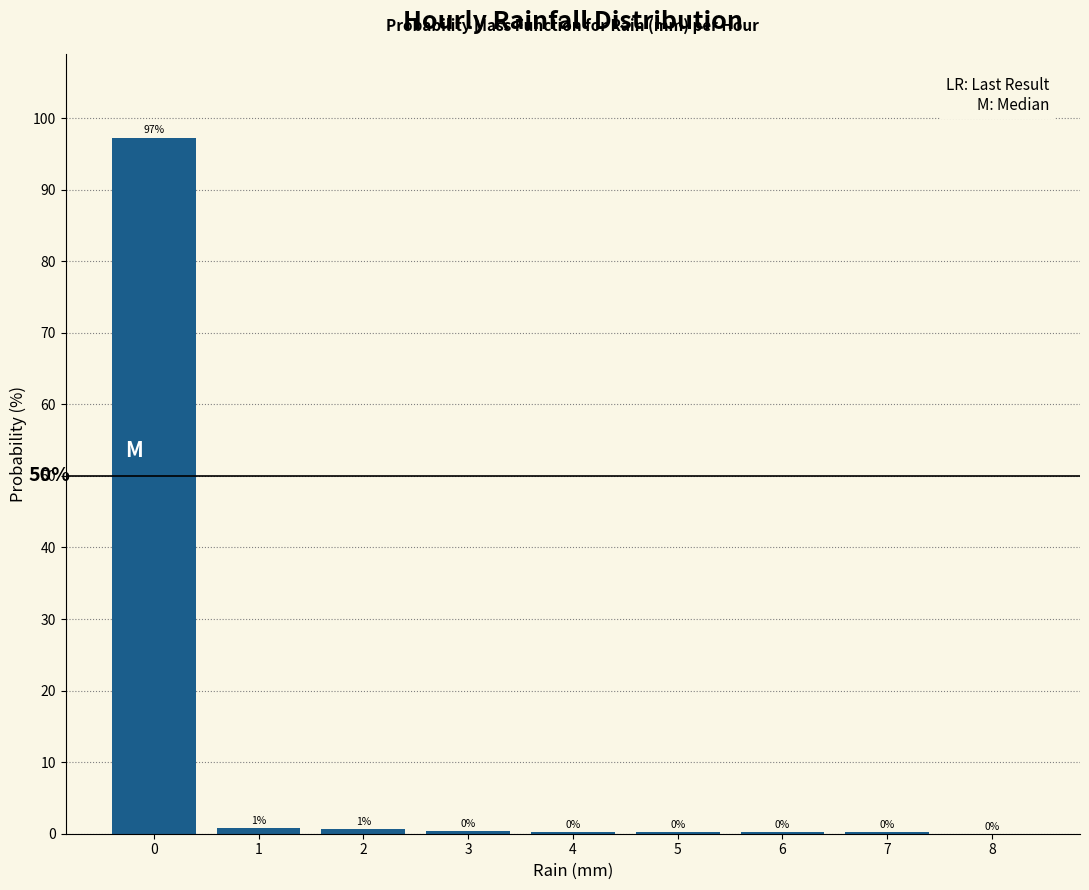

What is the maximum value shown in the chart?

97.3